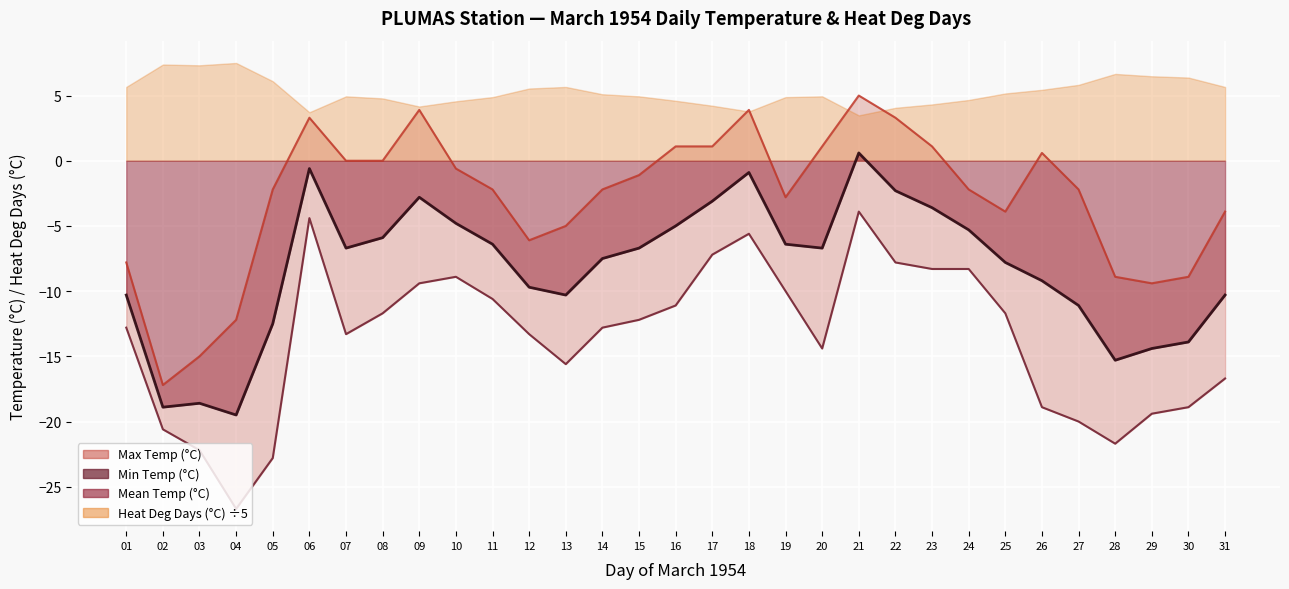

What is the sum of the values at 30 and 13?

-34.5